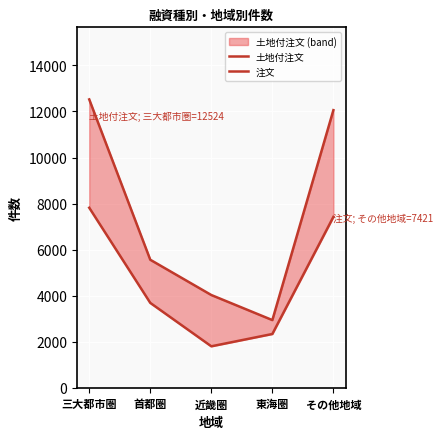

The 注文 series shows 1799 at 近畿圏. True or false?

True